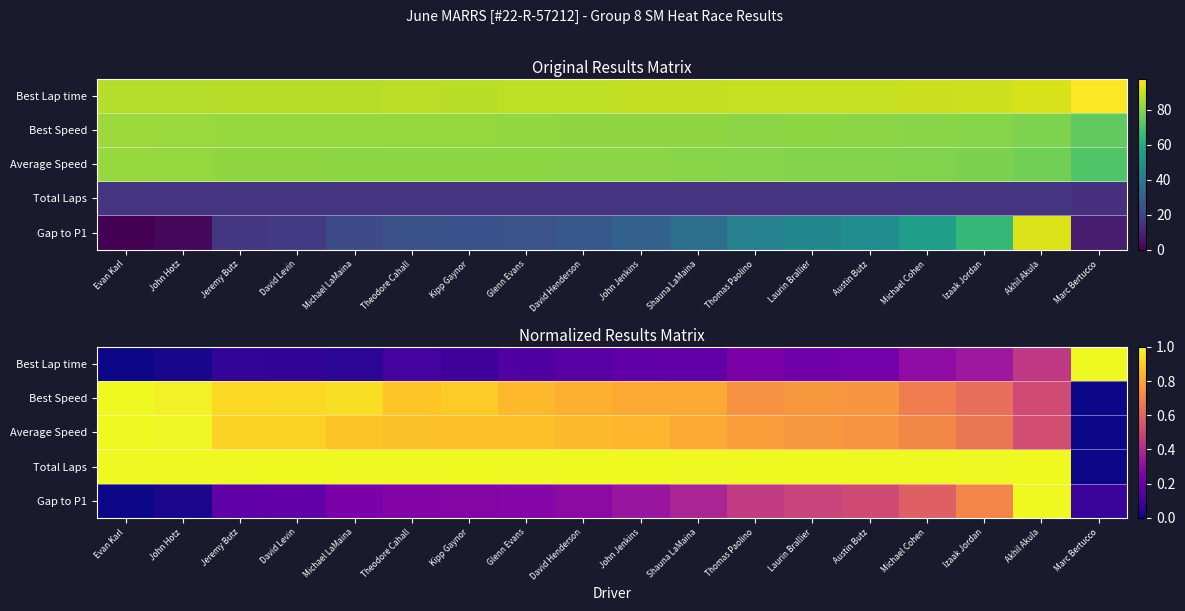

At which label does Gap to P1 reach its peak?

Akhil Akula